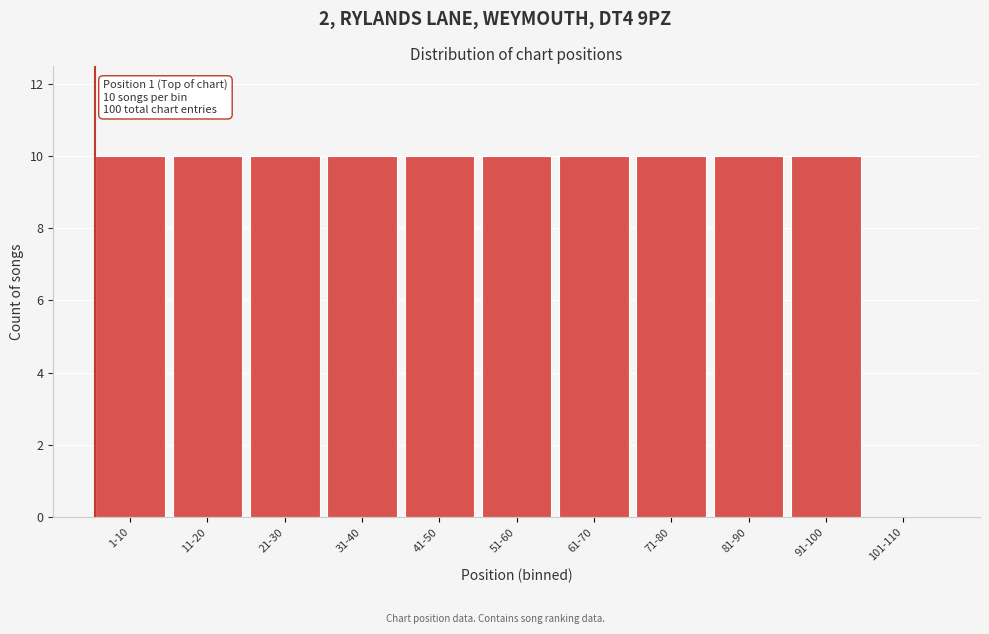

Reading left to right, transcribe all the data shown in this chart.

1-10=10	11-20=10	21-30=10	31-40=10	41-50=10	51-60=10	61-70=10	71-80=10	81-90=10	91-100=10	101-110=0